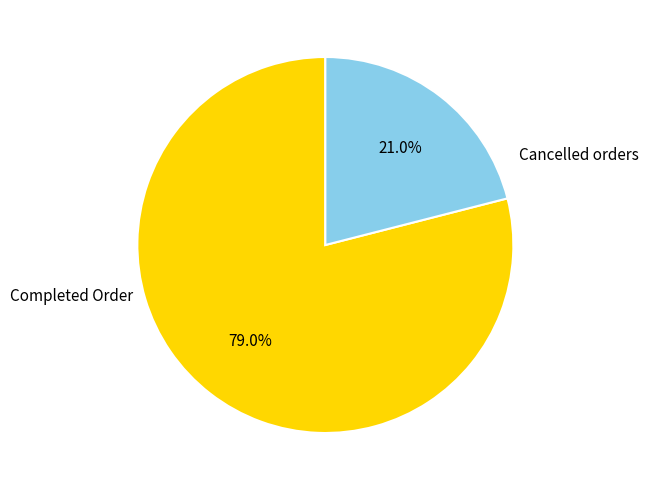

Is there a majority slice in this chart?

Yes